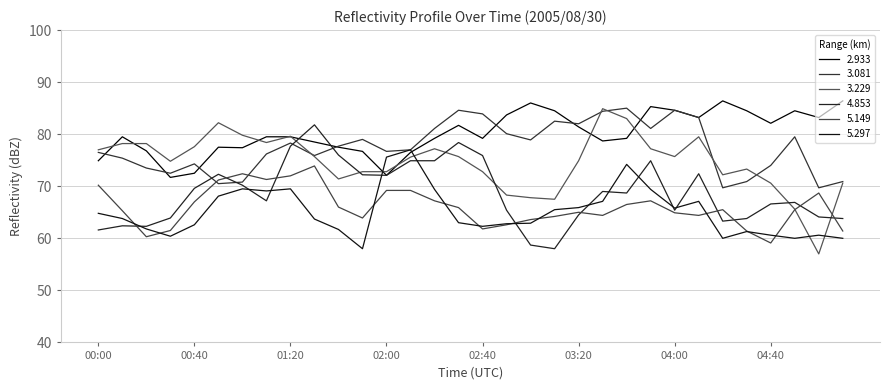

After their last crossing, which series has the higher values: 5.297 or 3.229?

3.229